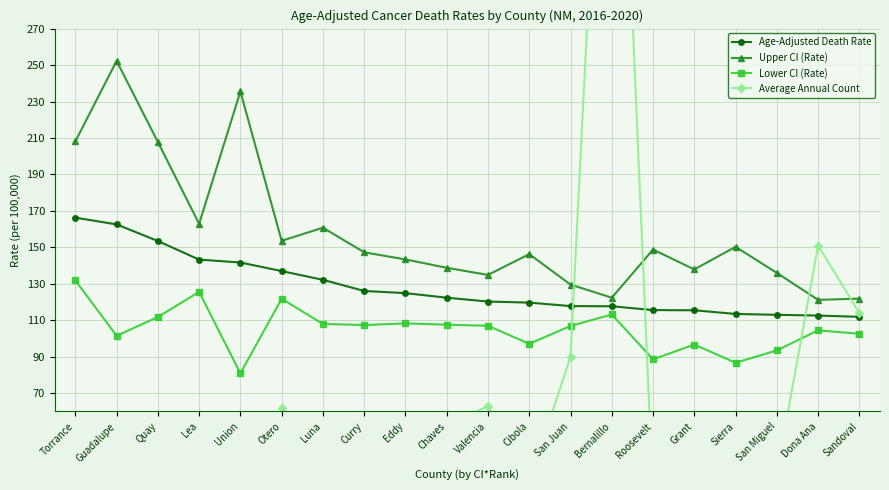

At which category does Average Annual Count reach its first local peak?

Lea